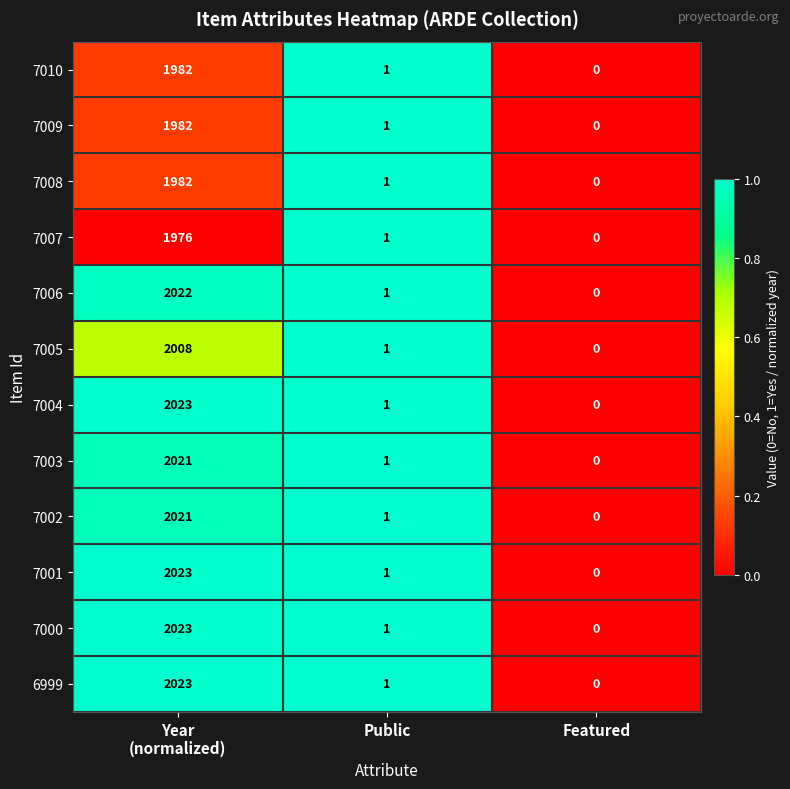

What is the average value of the 7000 series?

675